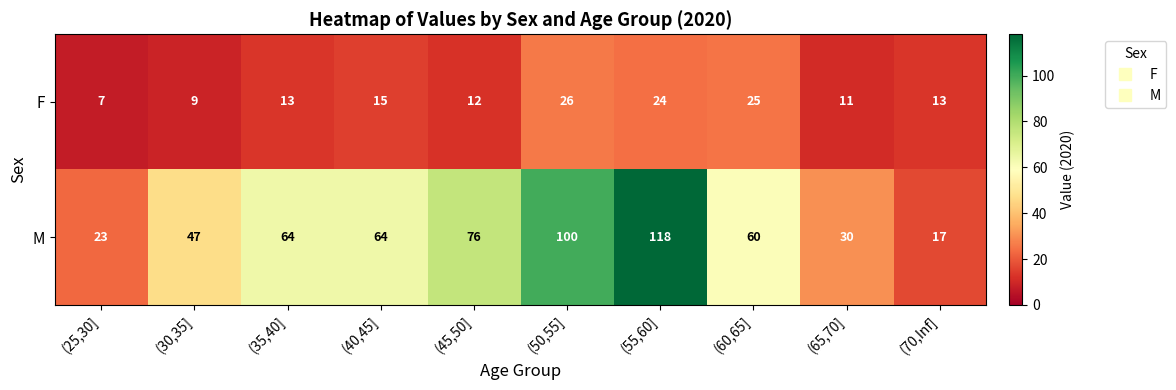

Reading left to right, transcribe all the data shown in this chart.

F: 7	9	13	15	12	26	24	25	11	13
M: 23	47	64	64	76	100	118	60	30	17